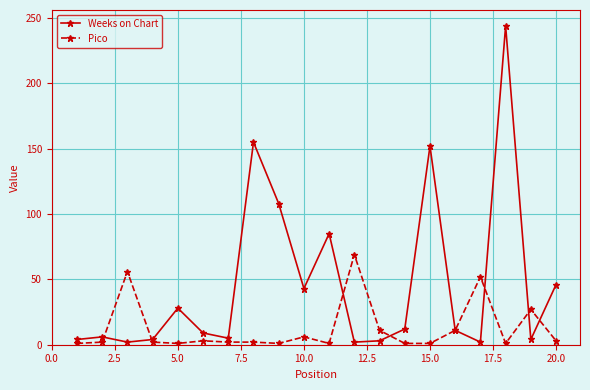

Which series has the largest total across all categories?

Weeks on Chart